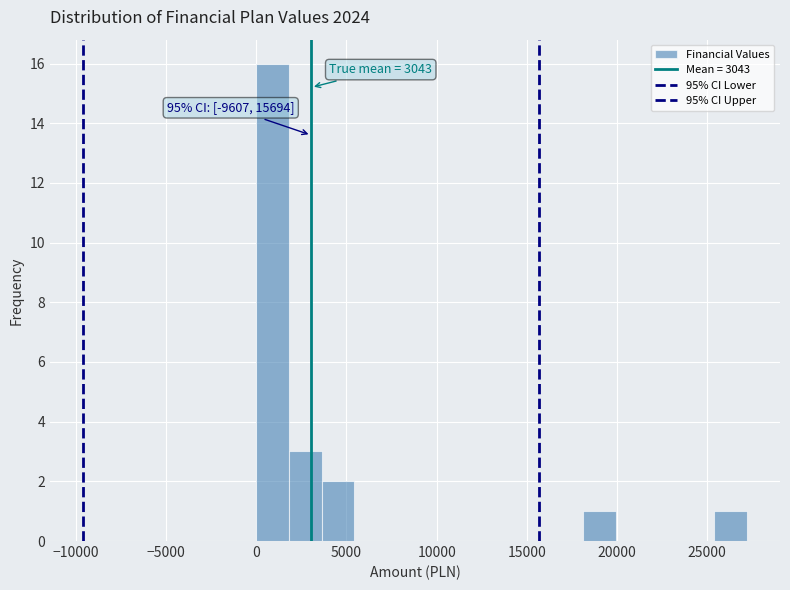

Read against the x-axis, roughly where is the centre of the tallest bar?

1000